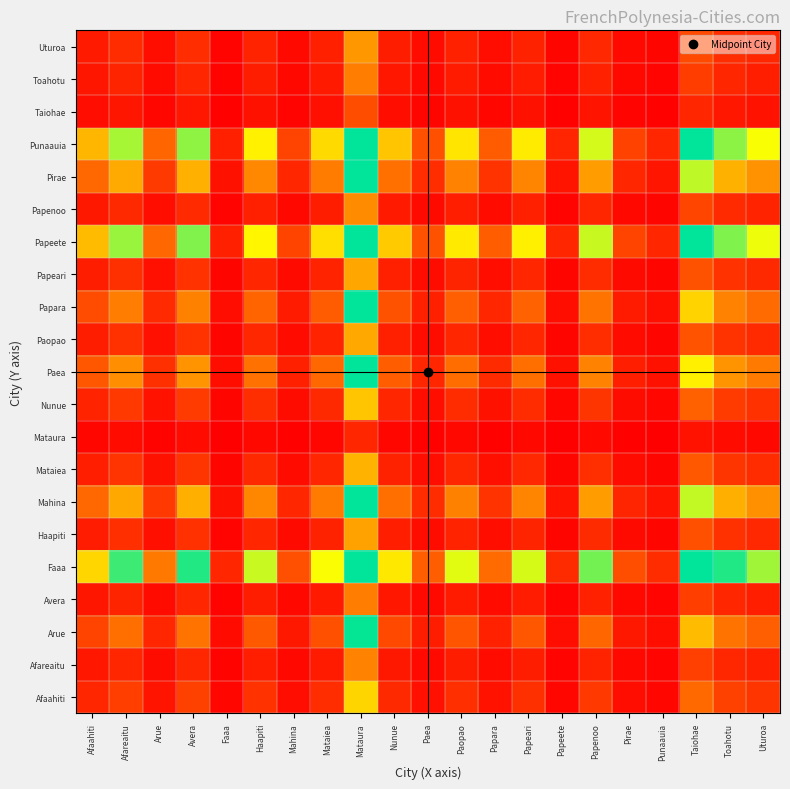

Reading left to right, transcribe all the data shown in this chart.

Afaahiti: Afaahiti=1.0	Afareaitu=1.6	Arue=0.6	Avera=1.7	Faaa=0.2	Haapiti=1.3	Mahina=0.4	Mataiea=1.2	Mataura=5.6	Nunue=1.1	Paea=0.4	Paopao=1.3	Papara=0.5	Papeari=1.3	Papeete=0.2	Papenoo=1.5	Pirae=0.4	Punaauia=0.2	Taiohae=2.8	Toahotu=1.7	Uturoa=1.4
Afareaitu: Afaahiti=0.6	Afareaitu=1.0	Arue=0.3	Avera=1.0	Faaa=0.1	Haapiti=0.8	Mahina=0.2	Mataiea=0.7	Mataura=3.4	Nunue=0.7	Paea=0.3	Paopao=0.8	Papara=0.3	Papeari=0.8	Papeete=0.1	Papenoo=0.9	Pirae=0.2	Punaauia=0.1	Taiohae=1.7	Toahotu=1.0	Uturoa=0.9
Arue: Afaahiti=1.8	Afareaitu=2.9	Arue=1.0	Avera=3.0	Faaa=0.3	Haapiti=2.3	Mahina=0.7	Mataiea=2.1	Mataura=9.9	Nunue=1.9	Paea=0.8	Paopao=2.2	Papara=0.9	Papeari=2.3	Papeete=0.4	Papenoo=2.7	Pirae=0.7	Punaauia=0.4	Taiohae=4.9	Toahotu=3.0	Uturoa=2.5
Avera: Afaahiti=0.6	Afareaitu=1.0	Arue=0.3	Avera=1.0	Faaa=0.1	Haapiti=0.8	Mahina=0.2	Mataiea=0.7	Mataura=3.3	Nunue=0.6	Paea=0.3	Paopao=0.7	Papara=0.3	Papeari=0.8	Papeete=0.1	Papenoo=0.9	Pirae=0.2	Punaauia=0.1	Taiohae=1.6	Toahotu=1.0	Uturoa=0.8
Faaa: Afaahiti=5.6	Afareaitu=9.2	Arue=3.2	Avera=9.5	Faaa=1.0	Haapiti=7.4	Mahina=2.1	Mataiea=6.7	Mataura=10.0	Nunue=6.1	Paea=2.5	Paopao=7.0	Papara=2.8	Papeari=7.2	Papeete=1.1	Papenoo=8.5	Pirae=2.1	Punaauia=1.2	Taiohae=10.0	Toahotu=9.6	Uturoa=7.9
Haapiti: Afaahiti=0.8	Afareaitu=1.2	Arue=0.4	Avera=1.3	Faaa=0.1	Haapiti=1.0	Mahina=0.3	Mataiea=0.9	Mataura=4.2	Nunue=0.8	Paea=0.3	Paopao=1.0	Papara=0.4	Papeari=1.0	Papeete=0.2	Papenoo=1.1	Pirae=0.3	Punaauia=0.2	Taiohae=2.1	Toahotu=1.3	Uturoa=1.1
Mahina: Afaahiti=2.7	Afareaitu=4.4	Arue=1.5	Avera=4.6	Faaa=0.5	Haapiti=3.6	Mahina=1.0	Mataiea=3.2	Mataura=10.0	Nunue=2.9	Paea=1.2	Paopao=3.4	Papara=1.4	Papeari=3.5	Papeete=0.6	Papenoo=4.1	Pirae=1.0	Punaauia=0.6	Taiohae=7.5	Toahotu=4.6	Uturoa=3.8
Mataiea: Afaahiti=0.8	Afareaitu=1.4	Arue=0.5	Avera=1.4	Faaa=0.1	Haapiti=1.1	Mahina=0.3	Mataiea=1.0	Mataura=4.7	Nunue=0.9	Paea=0.4	Paopao=1.0	Papara=0.4	Papeari=1.1	Papeete=0.2	Papenoo=1.3	Pirae=0.3	Punaauia=0.2	Taiohae=2.3	Toahotu=1.4	Uturoa=1.2
Mataura: Afaahiti=0.2	Afareaitu=0.3	Arue=0.1	Avera=0.3	Faaa=0.0	Haapiti=0.2	Mahina=0.1	Mataiea=0.2	Mataura=1.0	Nunue=0.2	Paea=0.1	Paopao=0.2	Papara=0.1	Papeari=0.2	Papeete=0.0	Papenoo=0.3	Pirae=0.1	Punaauia=0.0	Taiohae=0.5	Toahotu=0.3	Uturoa=0.3
Nunue: Afaahiti=0.9	Afareaitu=1.5	Arue=0.5	Avera=1.6	Faaa=0.2	Haapiti=1.2	Mahina=0.3	Mataiea=1.1	Mataura=5.2	Nunue=1.0	Paea=0.4	Paopao=1.2	Papara=0.5	Papeari=1.2	Papeete=0.2	Papenoo=1.4	Pirae=0.3	Punaauia=0.2	Taiohae=2.6	Toahotu=1.6	Uturoa=1.3
Paea: Afaahiti=2.3	Afareaitu=3.7	Arue=1.3	Avera=3.9	Faaa=0.4	Haapiti=3.0	Mahina=0.8	Mataiea=2.7	Mataura=10.0	Nunue=2.5	Paea=1.0	Paopao=2.8	Papara=1.1	Papeari=2.9	Papeete=0.5	Papenoo=3.4	Pirae=0.8	Punaauia=0.5	Taiohae=6.3	Toahotu=3.9	Uturoa=3.2
Paopao: Afaahiti=0.8	Afareaitu=1.3	Arue=0.4	Avera=1.4	Faaa=0.1	Haapiti=1.0	Mahina=0.3	Mataiea=1.0	Mataura=4.4	Nunue=0.9	Paea=0.4	Paopao=1.0	Papara=0.4	Papeari=1.0	Papeete=0.2	Papenoo=1.2	Pirae=0.3	Punaauia=0.2	Taiohae=2.2	Toahotu=1.4	Uturoa=1.1
Papara: Afaahiti=2.0	Afareaitu=3.3	Arue=1.1	Avera=3.4	Faaa=0.4	Haapiti=2.6	Mahina=0.7	Mataiea=2.4	Mataura=10.0	Nunue=2.2	Paea=0.9	Paopao=2.5	Papara=1.0	Papeari=2.6	Papeete=0.4	Papenoo=3.0	Pirae=0.7	Punaauia=0.4	Taiohae=5.5	Toahotu=3.4	Uturoa=2.8
Papeari: Afaahiti=0.8	Afareaitu=1.3	Arue=0.4	Avera=1.3	Faaa=0.1	Haapiti=1.0	Mahina=0.3	Mataiea=0.9	Mataura=4.3	Nunue=0.8	Paea=0.3	Paopao=1.0	Papara=0.4	Papeari=1.0	Papeete=0.2	Papenoo=1.2	Pirae=0.3	Punaauia=0.2	Taiohae=2.1	Toahotu=1.3	Uturoa=1.1
Papeete: Afaahiti=4.9	Afareaitu=8.0	Arue=2.8	Avera=8.3	Faaa=0.9	Haapiti=6.4	Mahina=1.8	Mataiea=5.9	Mataura=10.0	Nunue=5.3	Paea=2.2	Paopao=6.1	Papara=2.5	Papeari=6.3	Papeete=1.0	Papenoo=7.4	Pirae=1.8	Punaauia=1.0	Taiohae=10.0	Toahotu=8.3	Uturoa=6.9
Papenoo: Afaahiti=0.7	Afareaitu=1.1	Arue=0.4	Avera=1.1	Faaa=0.1	Haapiti=0.9	Mahina=0.2	Mataiea=0.8	Mataura=3.7	Nunue=0.7	Paea=0.3	Paopao=0.8	Papara=0.3	Papeari=0.8	Papeete=0.1	Papenoo=1.0	Pirae=0.2	Punaauia=0.1	Taiohae=1.8	Toahotu=1.1	Uturoa=0.9
Pirae: Afaahiti=2.7	Afareaitu=4.5	Arue=1.5	Avera=4.6	Faaa=0.5	Haapiti=3.6	Mahina=1.0	Mataiea=3.3	Mataura=10.0	Nunue=2.9	Paea=1.2	Paopao=3.4	Papara=1.4	Papeari=3.5	Papeete=0.6	Papenoo=4.1	Pirae=1.0	Punaauia=0.6	Taiohae=7.5	Toahotu=4.6	Uturoa=3.8
Punaauia: Afaahiti=4.8	Afareaitu=7.8	Arue=2.7	Avera=8.1	Faaa=0.9	Haapiti=6.3	Mahina=1.8	Mataiea=5.7	Mataura=10.0	Nunue=5.2	Paea=2.1	Paopao=6.0	Papara=2.4	Papeari=6.1	Papeete=1.0	Papenoo=7.2	Pirae=1.8	Punaauia=1.0	Taiohae=10.0	Toahotu=8.1	Uturoa=6.7
Taiohae: Afaahiti=0.4	Afareaitu=0.6	Arue=0.2	Avera=0.6	Faaa=0.1	Haapiti=0.5	Mahina=0.1	Mataiea=0.4	Mataura=2.0	Nunue=0.4	Paea=0.2	Paopao=0.5	Papara=0.2	Papeari=0.5	Papeete=0.1	Papenoo=0.5	Pirae=0.1	Punaauia=0.1	Taiohae=1.0	Toahotu=0.6	Uturoa=0.5
Toahotu: Afaahiti=0.6	Afareaitu=1.0	Arue=0.3	Avera=1.0	Faaa=0.1	Haapiti=0.8	Mahina=0.2	Mataiea=0.7	Mataura=3.3	Nunue=0.6	Paea=0.3	Paopao=0.7	Papara=0.3	Papeari=0.8	Papeete=0.1	Papenoo=0.9	Pirae=0.2	Punaauia=0.1	Taiohae=1.6	Toahotu=1.0	Uturoa=0.8
Uturoa: Afaahiti=0.7	Afareaitu=1.2	Arue=0.4	Avera=1.2	Faaa=0.1	Haapiti=0.9	Mahina=0.3	Mataiea=0.8	Mataura=4.0	Nunue=0.8	Paea=0.3	Paopao=0.9	Papara=0.4	Papeari=0.9	Papeete=0.1	Papenoo=1.1	Pirae=0.3	Punaauia=0.1	Taiohae=2.0	Toahotu=1.2	Uturoa=1.0